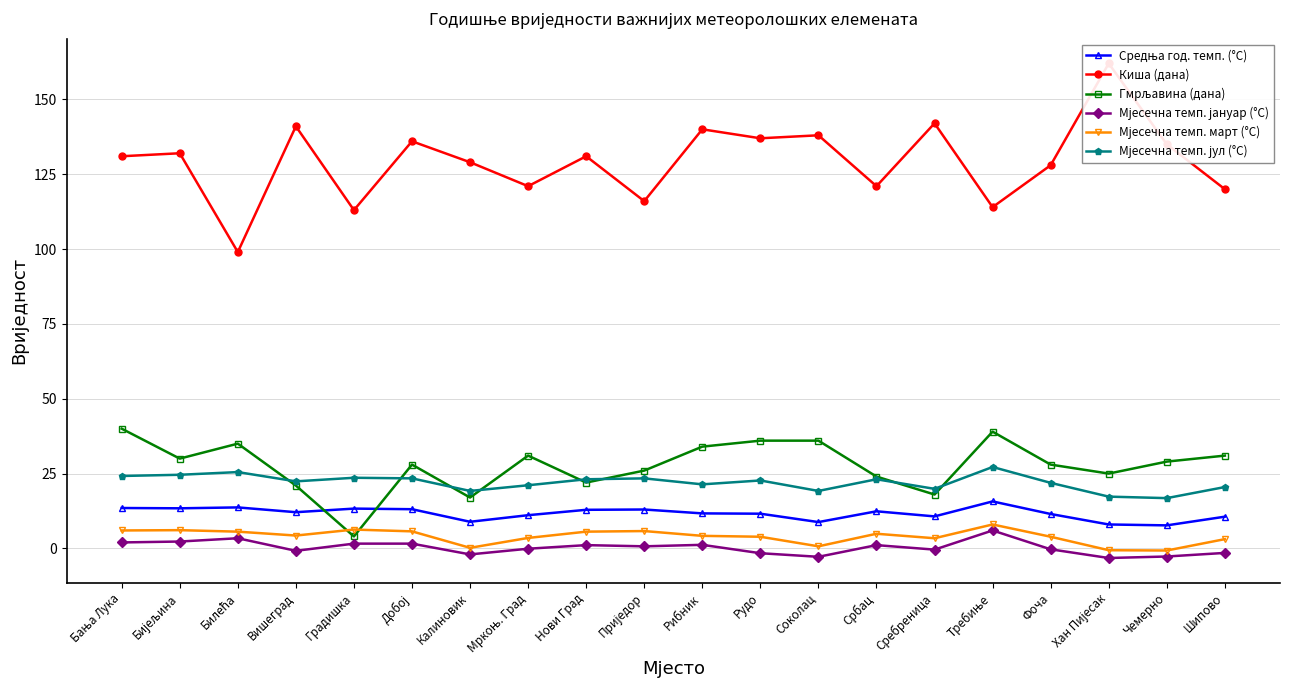

How many lines are shown in the chart?

6